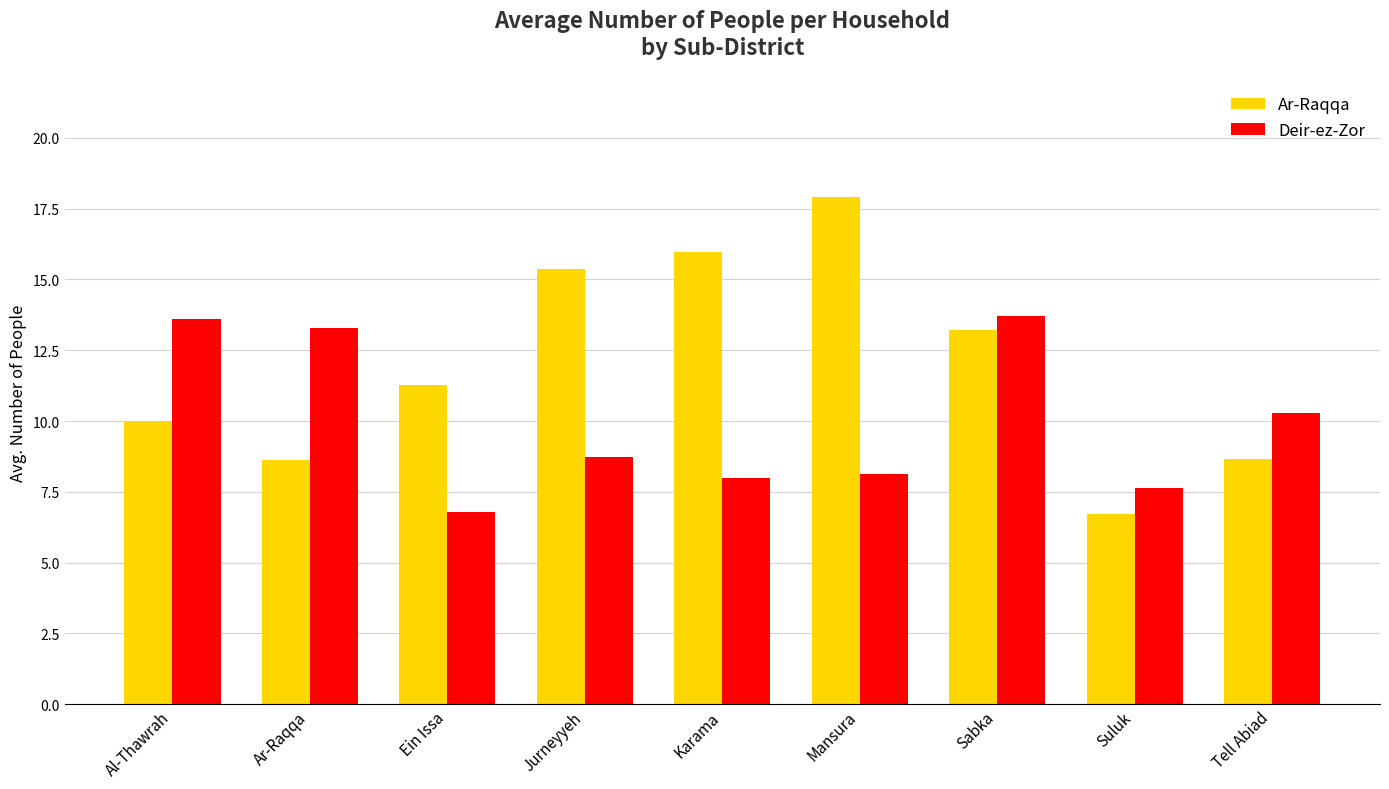

Reading right to left, list all the values displayed in this chart.

Ar-Raqqa: 8.6	6.7	13.2	17.9	16.0	15.4	11.3	8.6	10.0
Deir-ez-Zor: 10.3	7.6	13.7	8.1	8.0	8.7	6.8	13.3	13.6